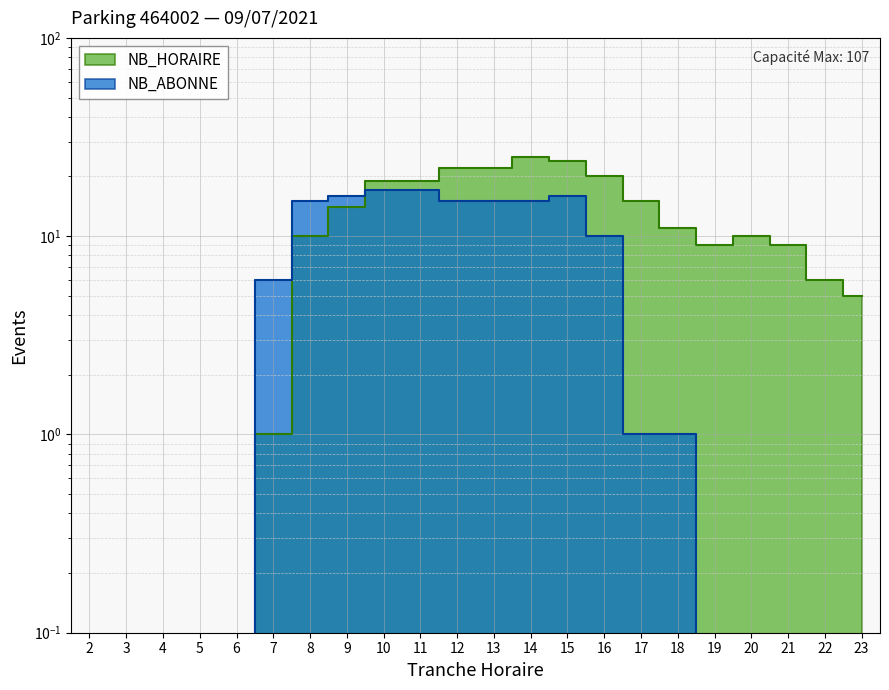

Which series has the widest spread of values?

NB_HORAIRE